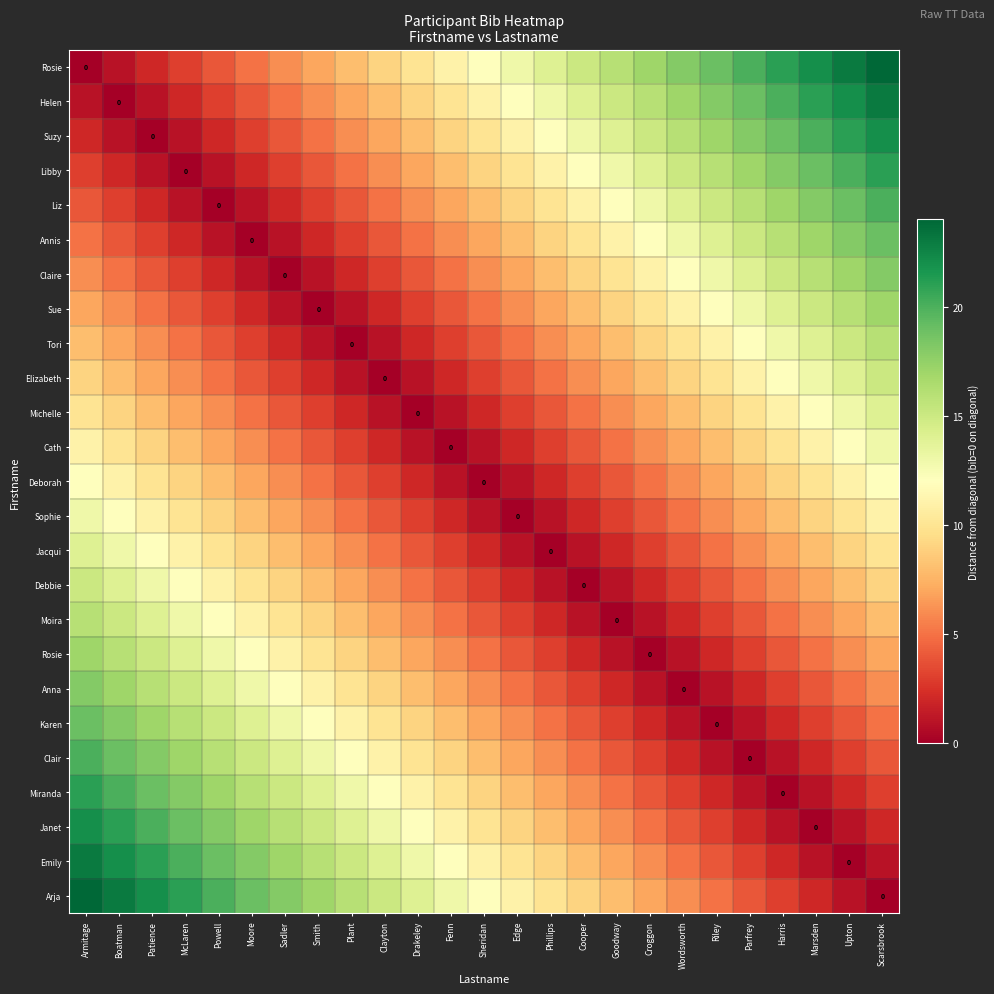

At which category is the sum across all series the highest?

Armitage